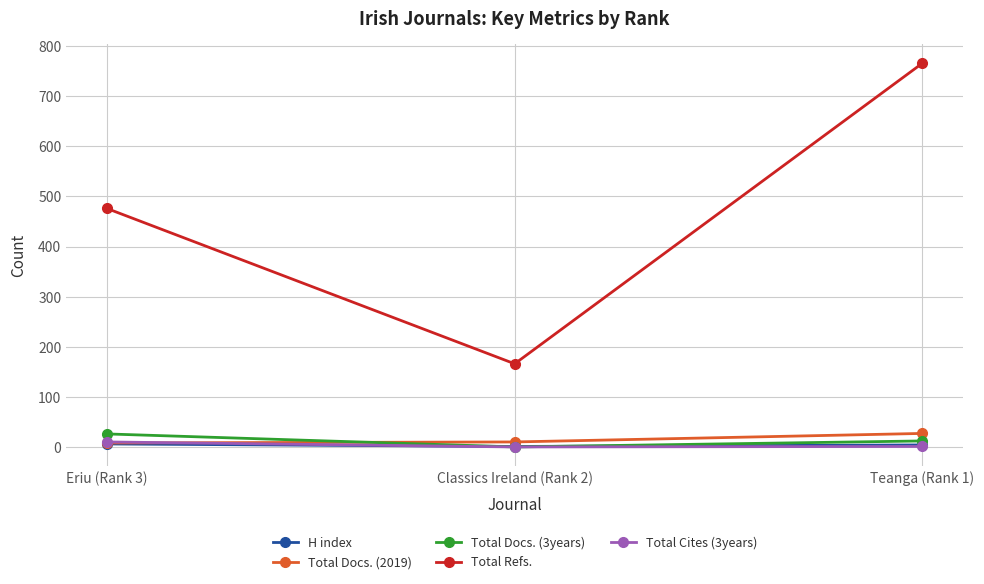

What is the highest value of the Total Docs. (2019) series?

27